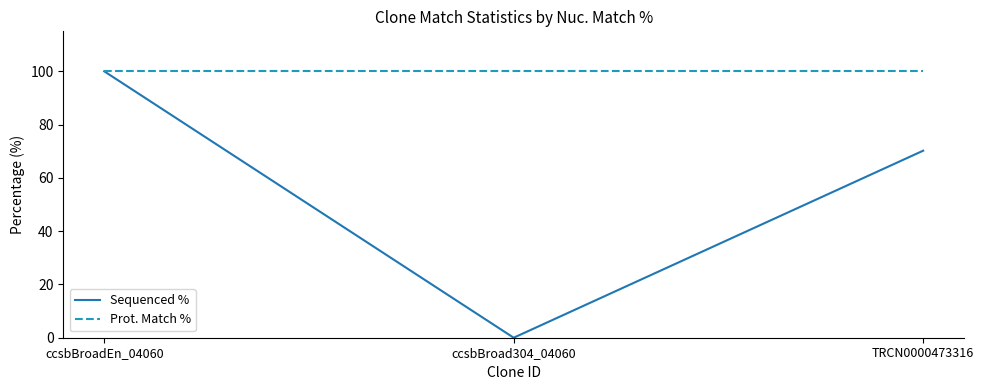

Does the chart have visible grid lines?

No